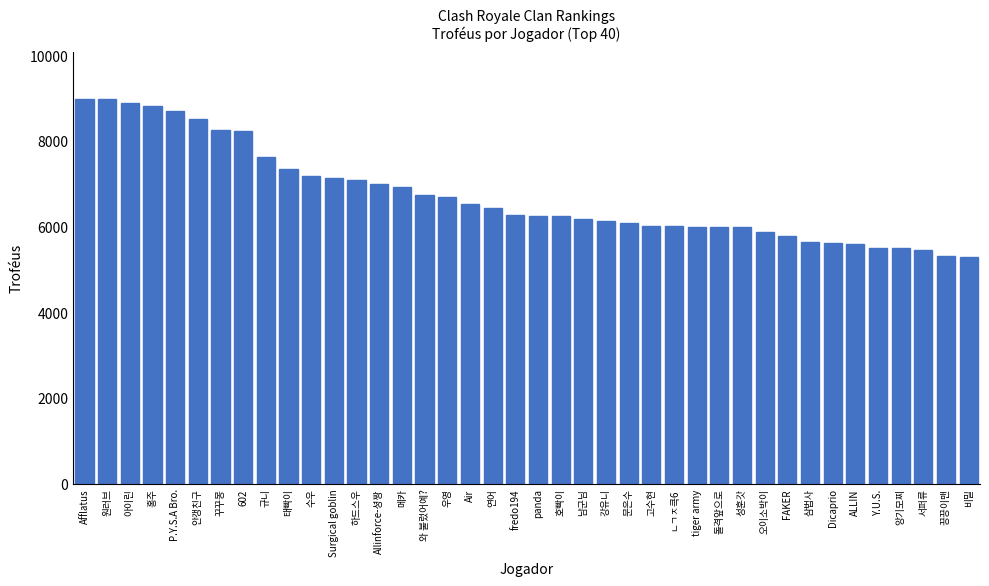

What is the difference between the maximum and second lowest values?

3683